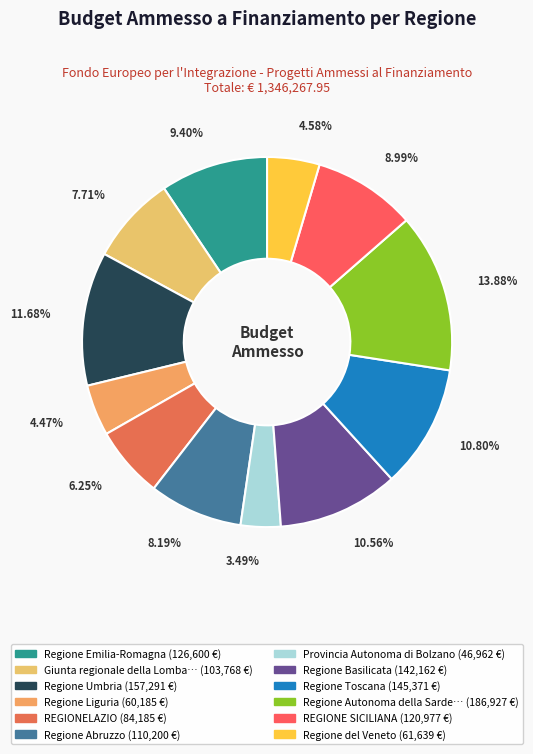

Rank the categories by value from highest to lowest.

Regione Autonoma della Sardegna, Regione Umbria, Regione Toscana, Regione Basilicata, Regione Emilia-Romagna, REGIONE SICILIANA, Regione Abruzzo, Giunta regionale della Lombardia, REGIONELAZIO, Regione del Veneto, Regione Liguria, Provincia Autonoma di Bolzano